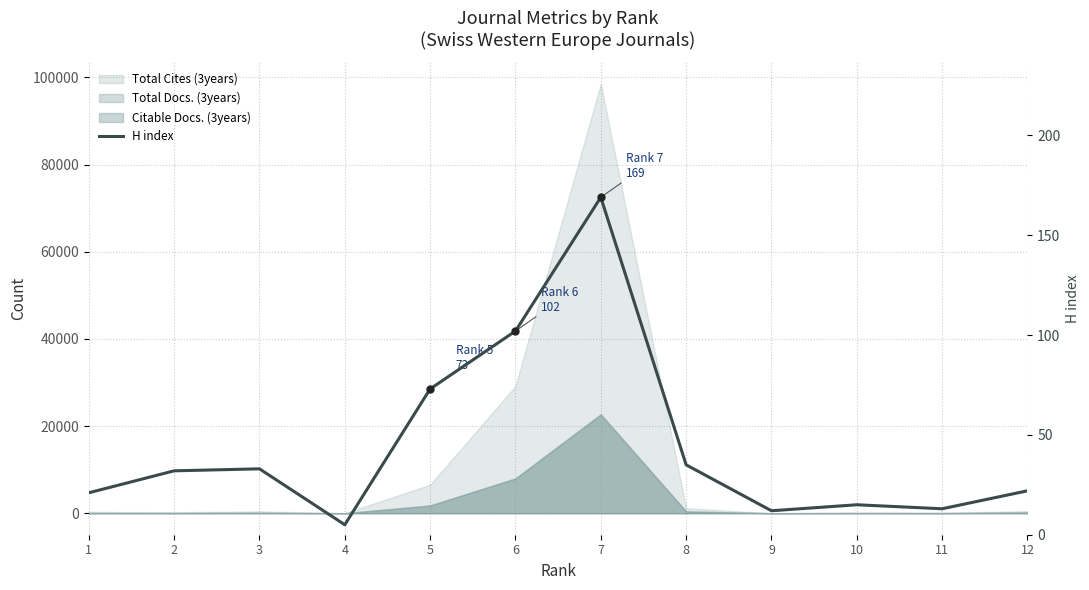

How many lines are shown in the chart?

1